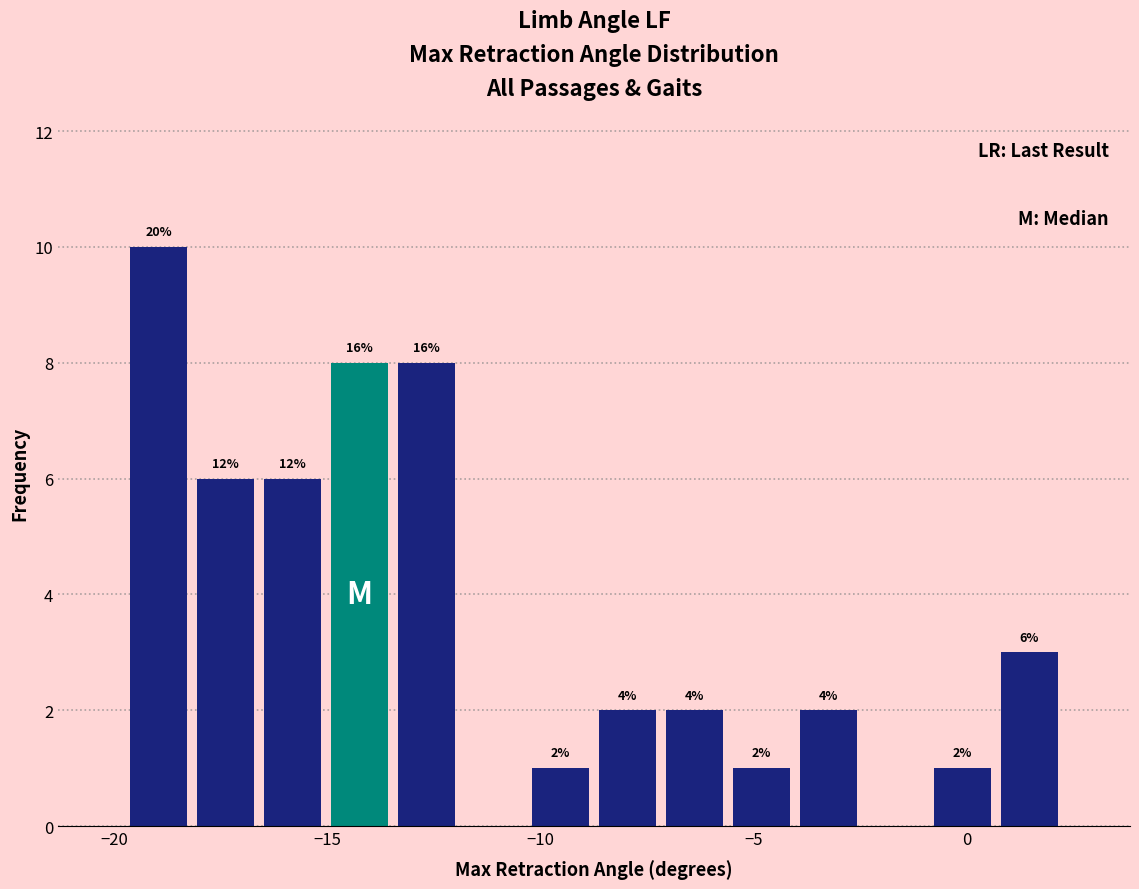

Around what value on the x-axis is the tallest bar? Give the approximate position of its centre, as read against the axis.

-19.0